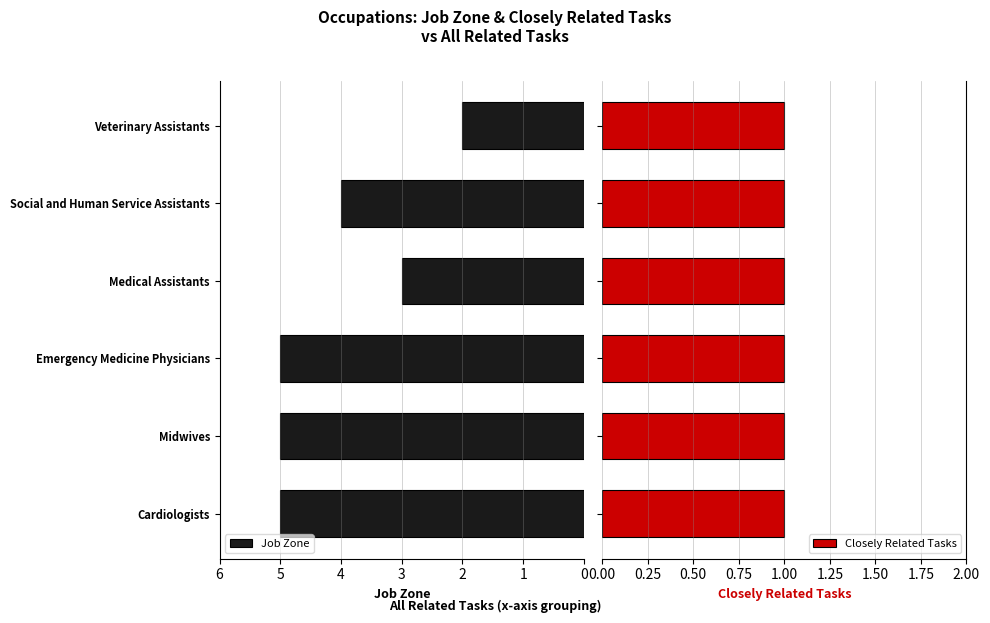

Read the Job Zone value at Medical Assistants.

3